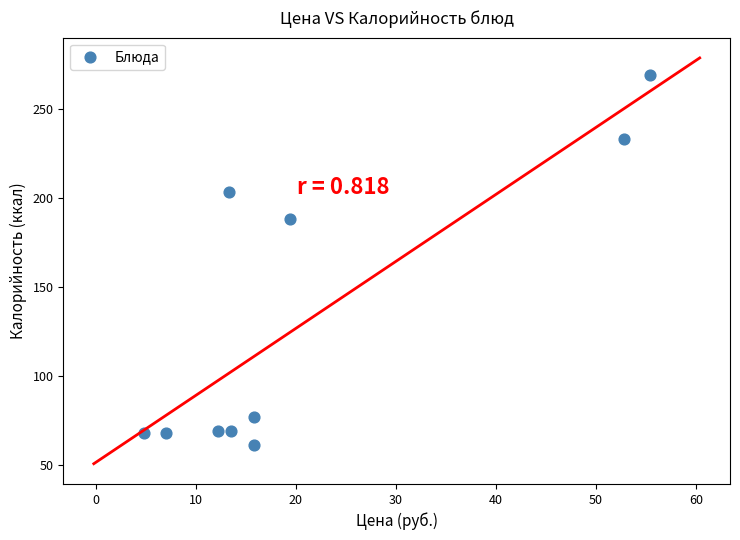

What Y value in the scatter plot is closest to 165?

188